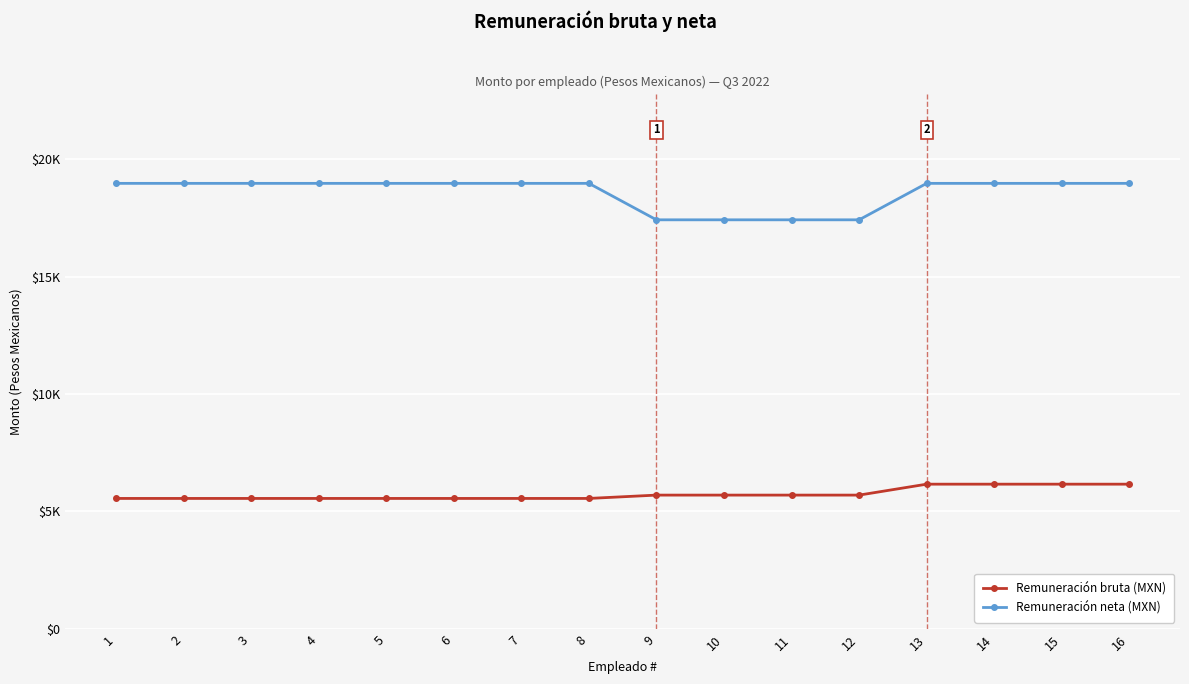

What is the spread (max minus min) of values at 16?

12822